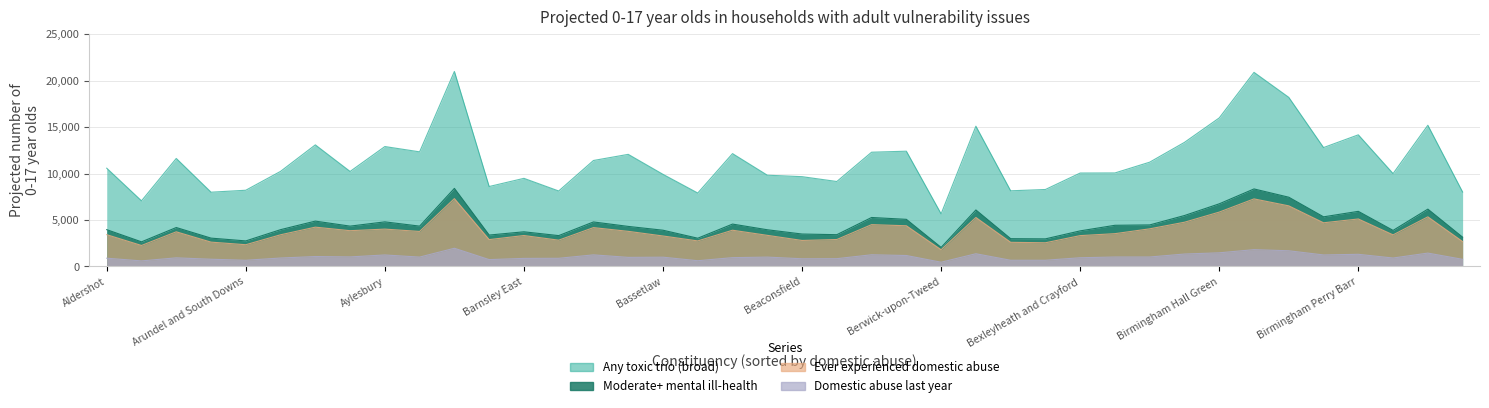

What is the sum of all Ever experienced domestic abuse values?

154570